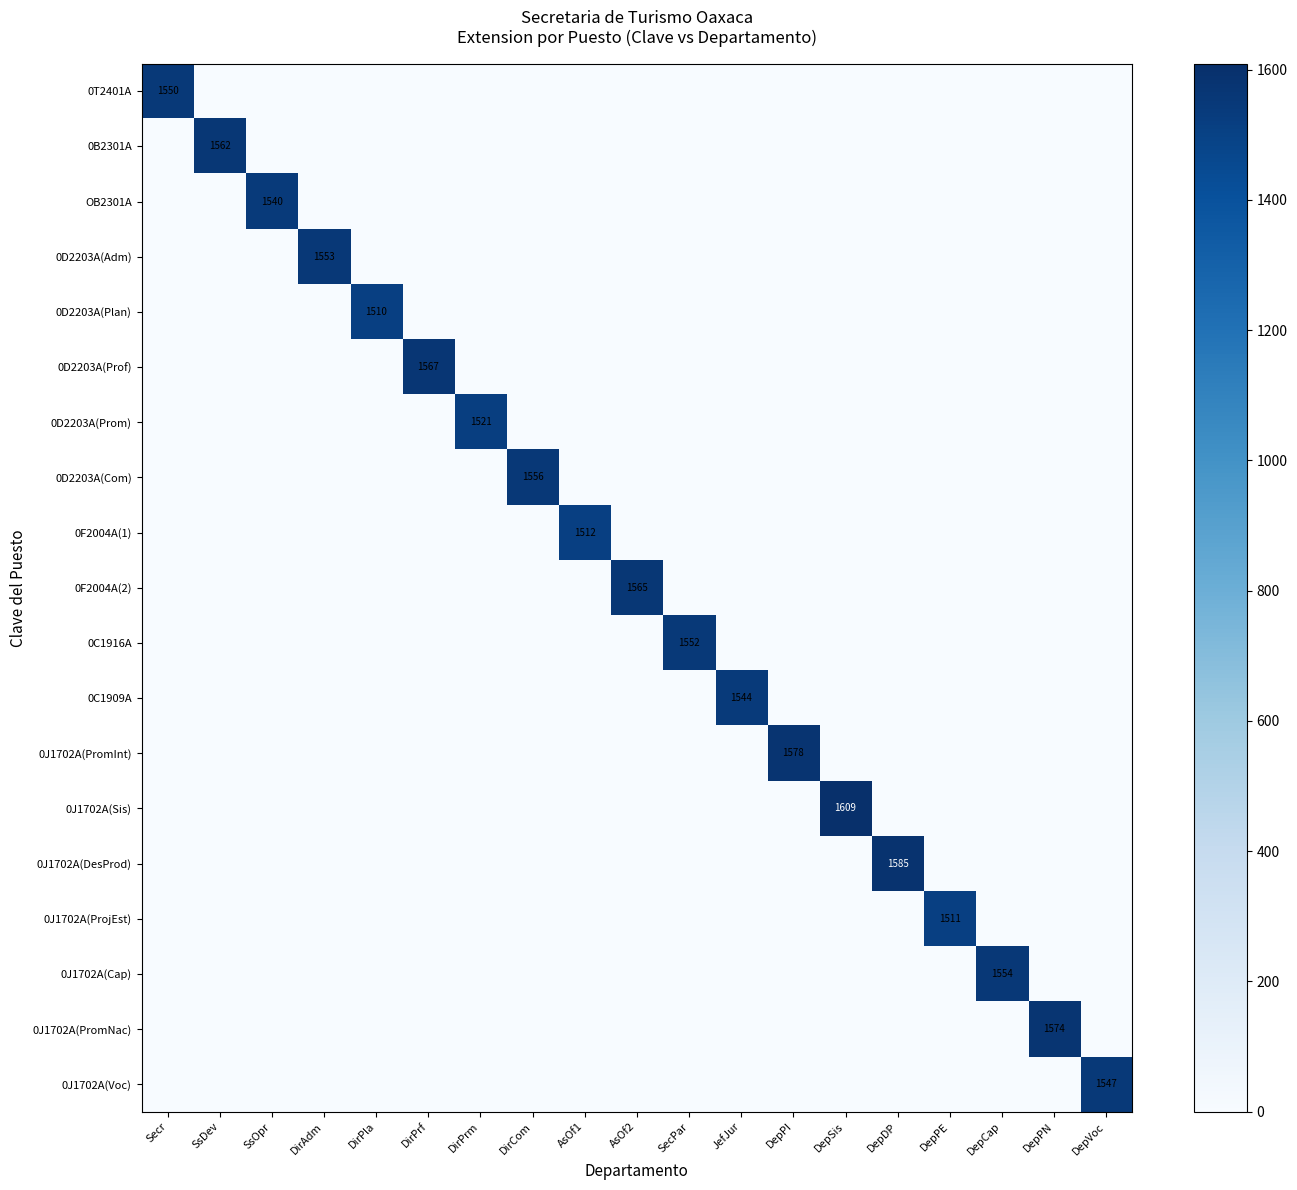

Rank the series by their maximum value, from lowest to highest.

0D2203A(Plan), 0J1702A(ProjEst), 0F2004A(1), 0D2203A(Prom), OB2301A, 0C1909A, 0J1702A(Voc), 0T2401A, 0C1916A, 0D2203A(Adm), 0J1702A(Cap), 0D2203A(Com), 0B2301A, 0F2004A(2), 0D2203A(Prof), 0J1702A(PromNac), 0J1702A(PromInt), 0J1702A(DesProd), 0J1702A(Sis)